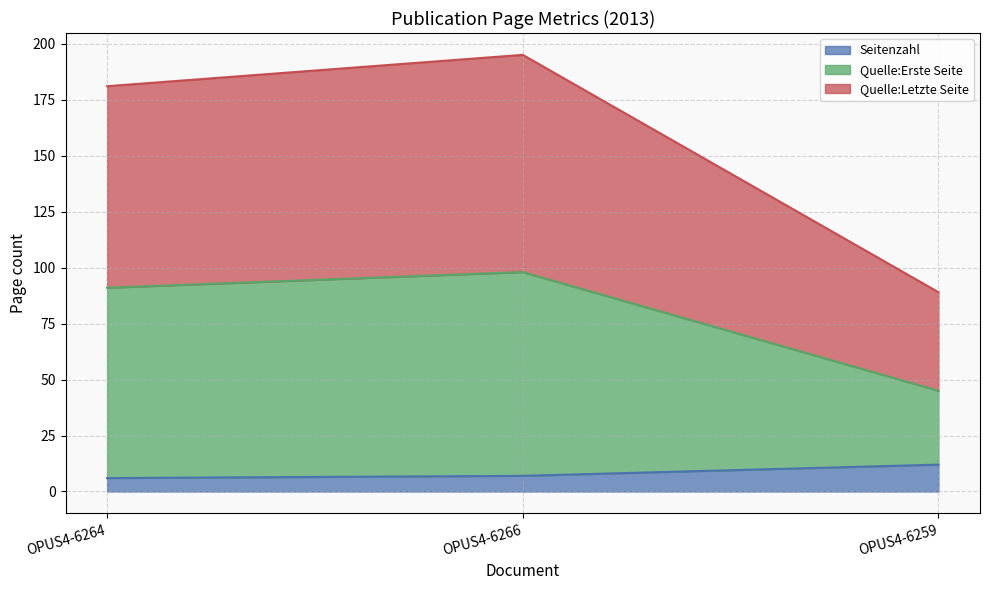

How many values in the Seitenzahl series are below 7?

1